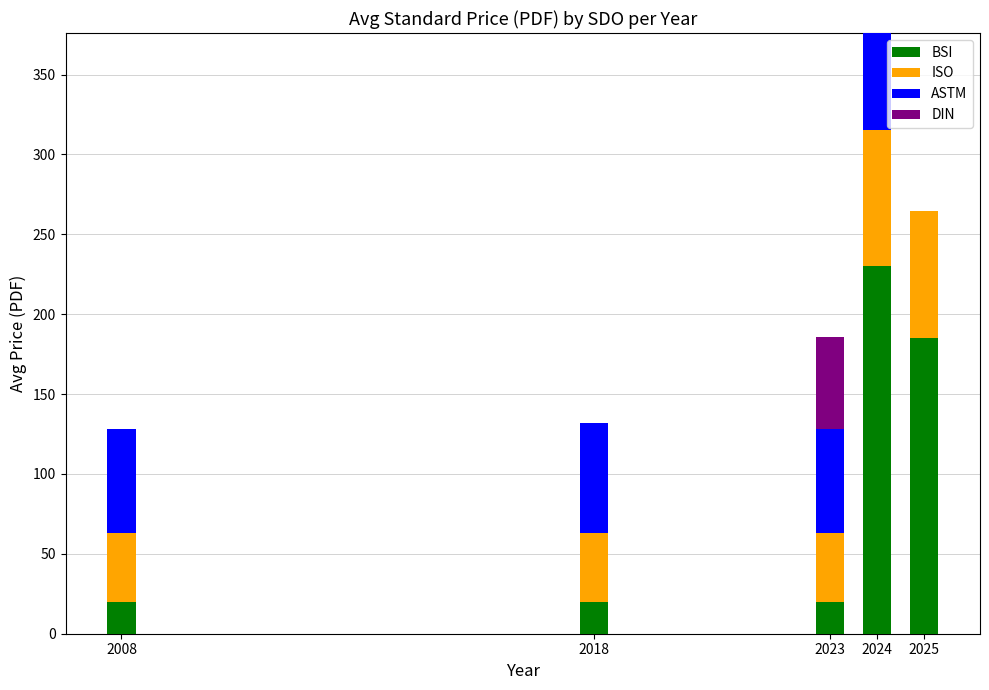

The value of BSI at 2025 is 293.1. True or false?

False